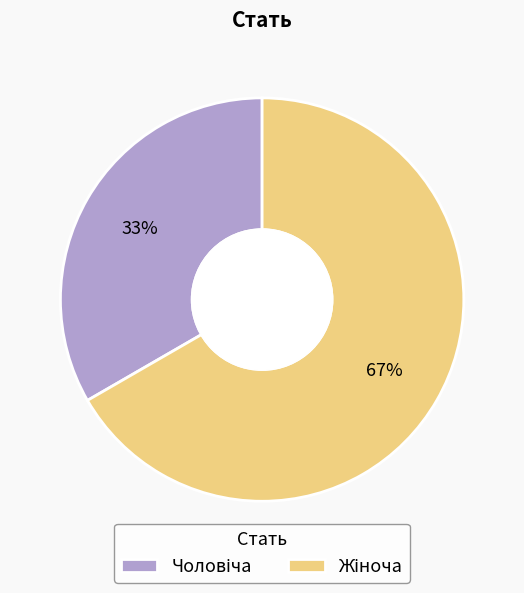

Does any single category account for the majority?

Yes